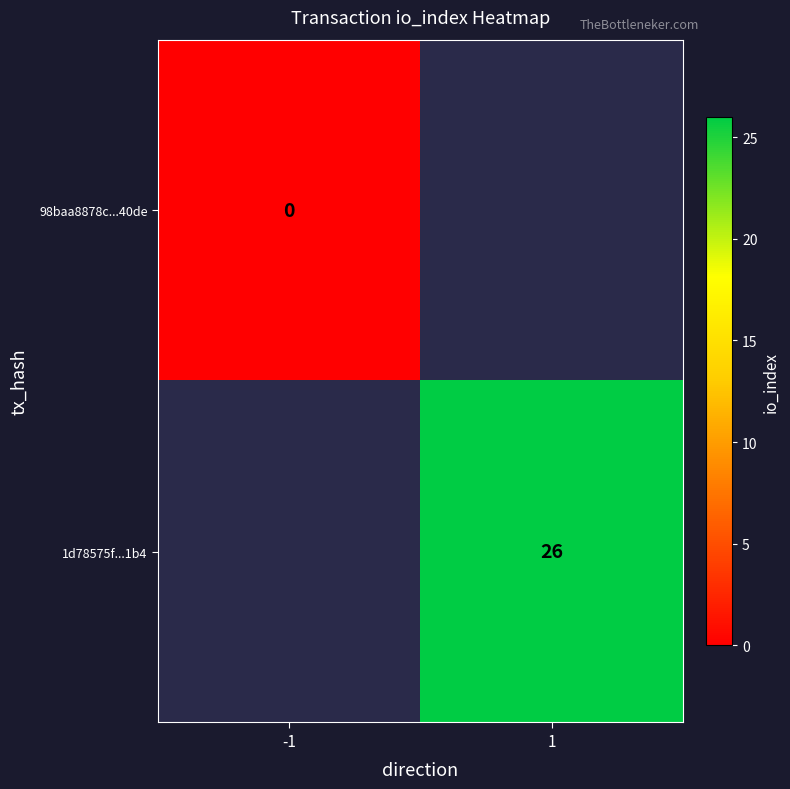

Count the number of data series in this chart.

2